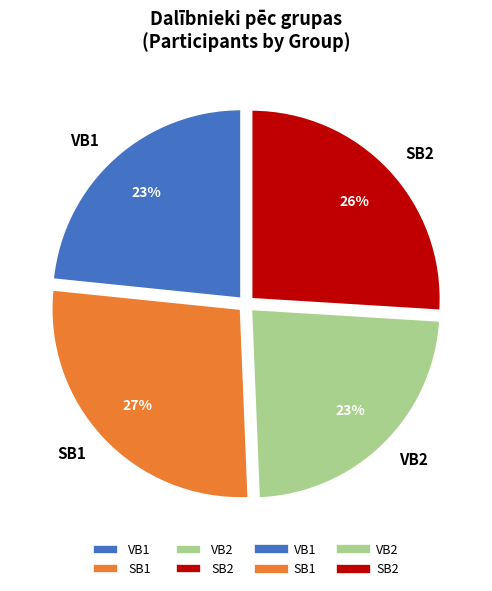

To the nearest percent, what percentage of the pie is SB2?

26%